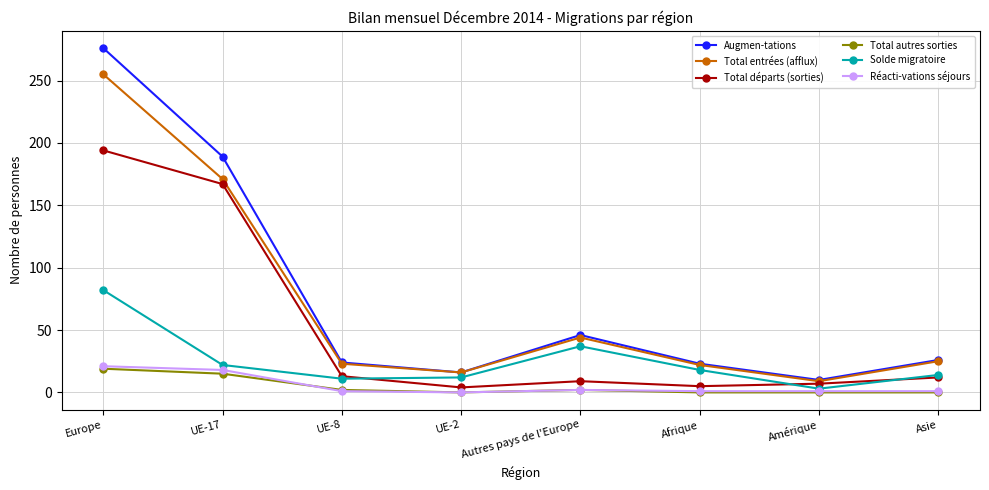

What are all the series names shown in the legend?

Augmen-tations, Total entrées (afflux), Total départs (sorties), Total autres sorties, Solde migratoire, Réacti-vations séjours